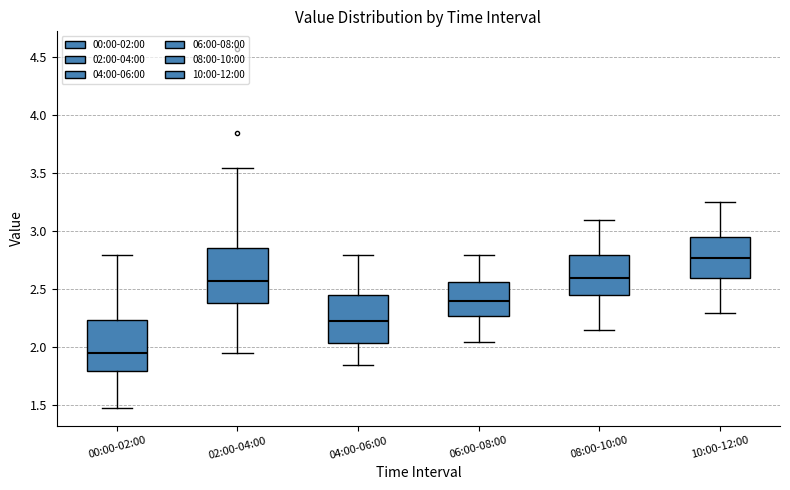

Which box has the highest median line?

10:00-12:00